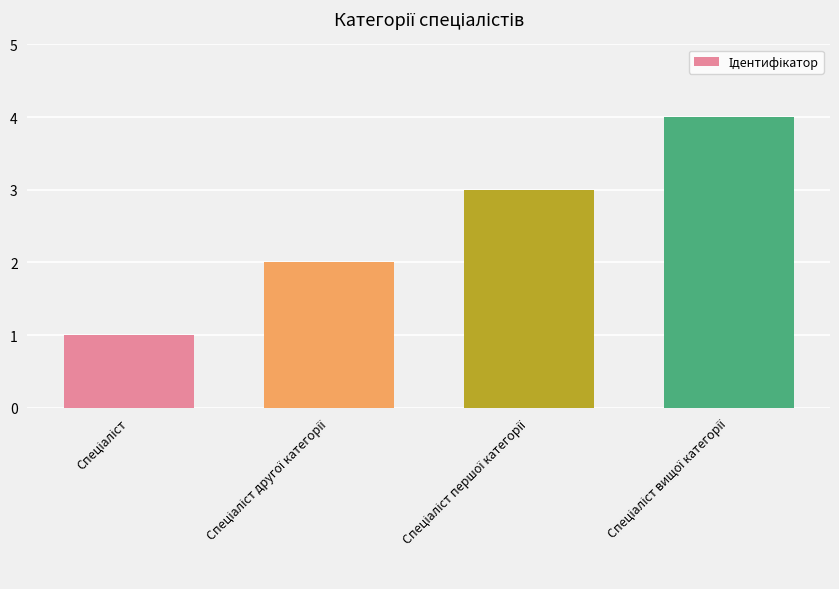

What is the sum of all values?

10